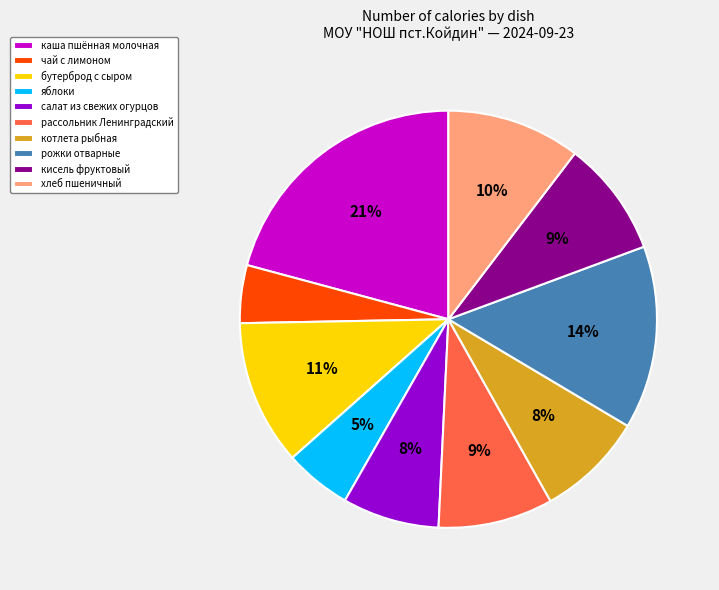

To the nearest percent, what percentage of the pie is яблоки?

5%